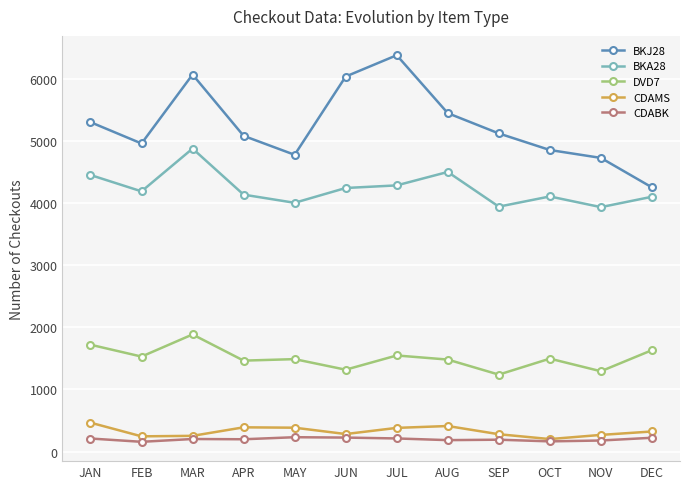

Where is the first local maximum for BKJ28?

MAR